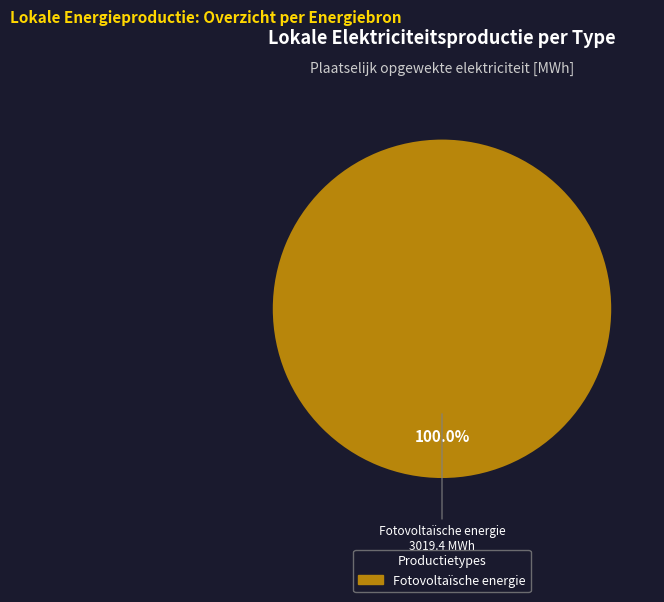

How many segments does this pie chart have?

1